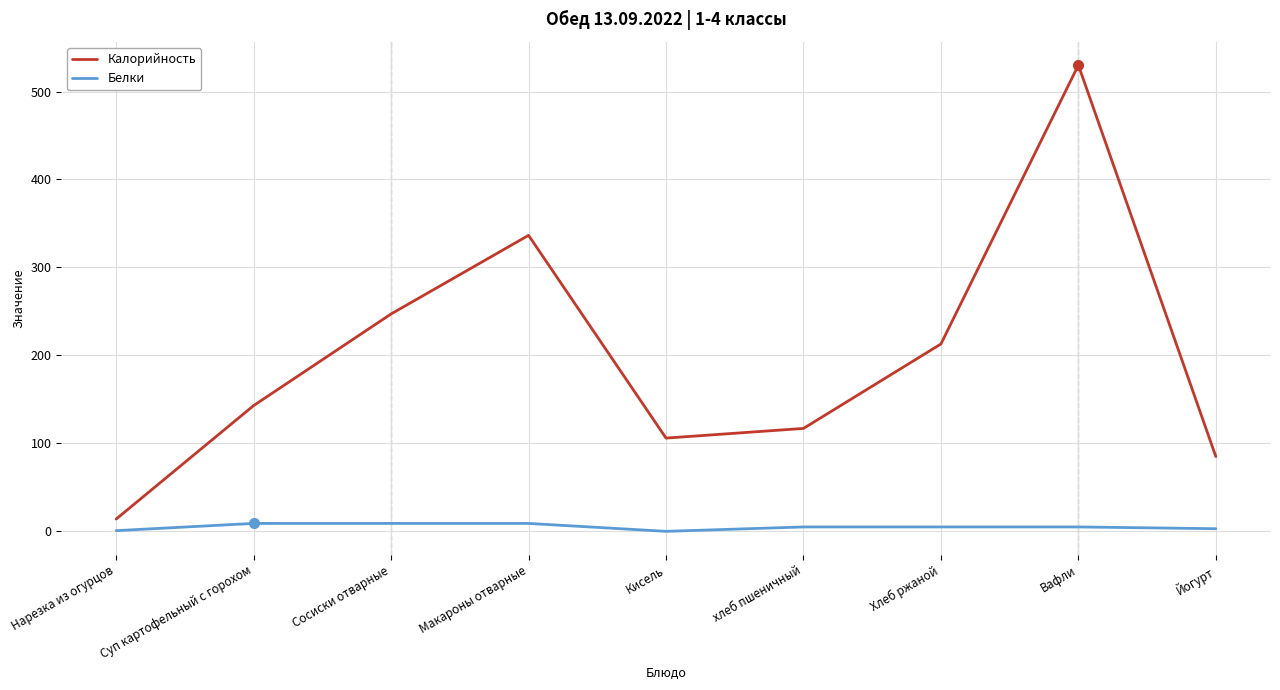

What position from the right is Сосиски отварные?

7